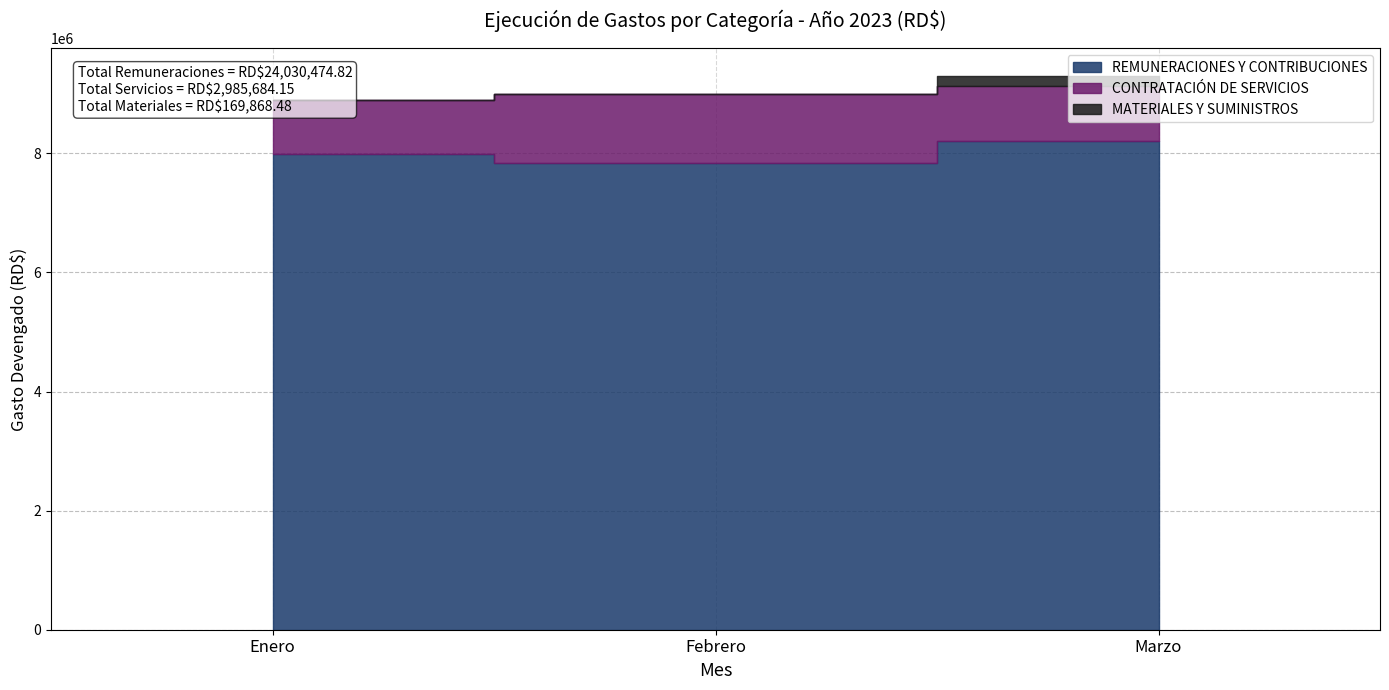

What are all the series names shown in the legend?

REMUNERACIONES Y CONTRIBUCIONES, CONTRATACIÓN DE SERVICIOS, MATERIALES Y SUMINISTROS